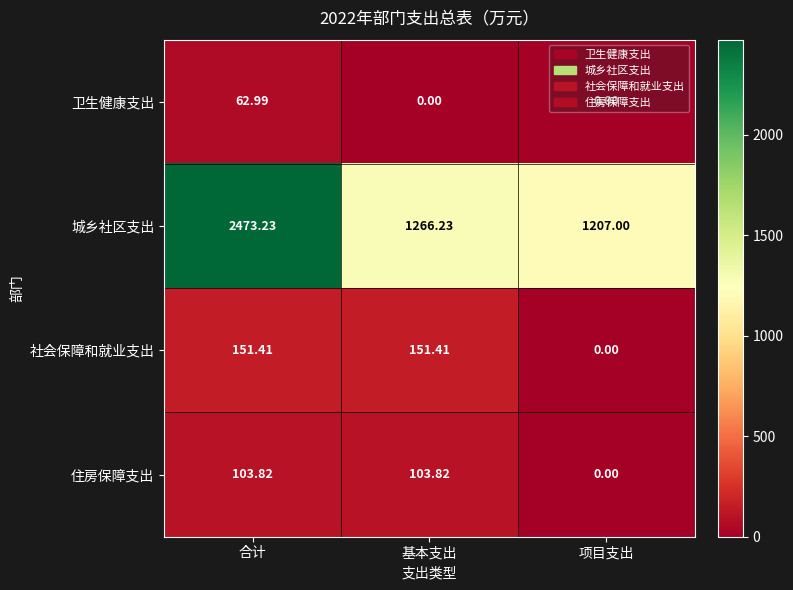

At which label does 住房保障支出 first exceed 103?

合计